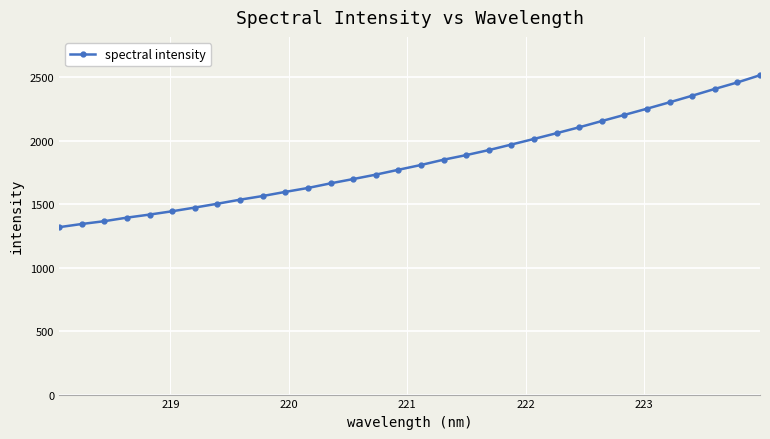

What is the sum of all values?

58754.1